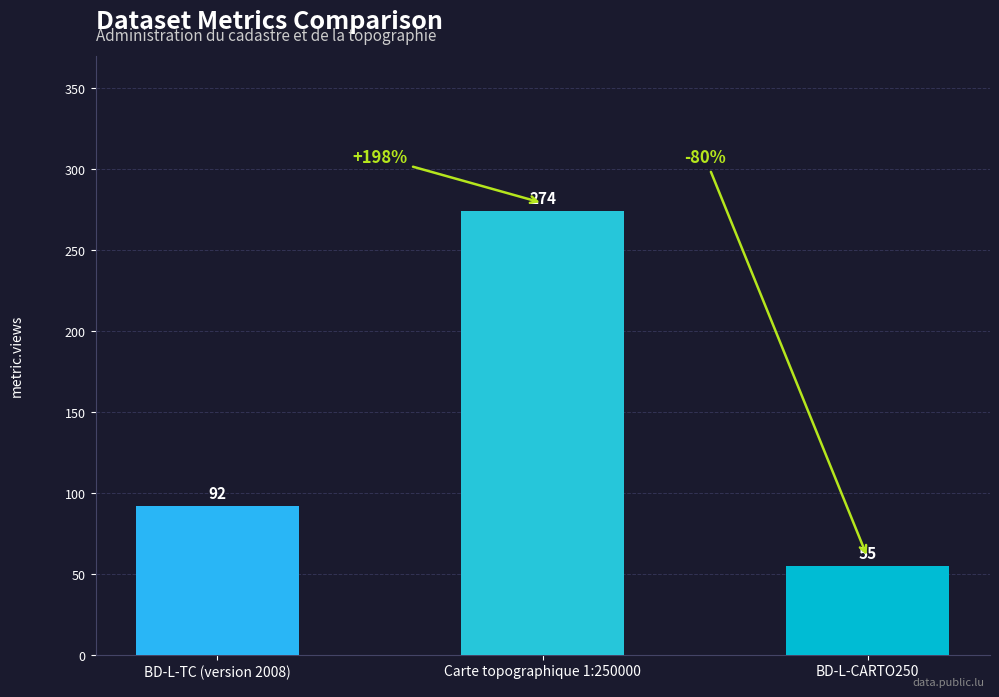

What is the change in value from BD-L-TC (version 2008) to Carte topographique 1:250000?

+182